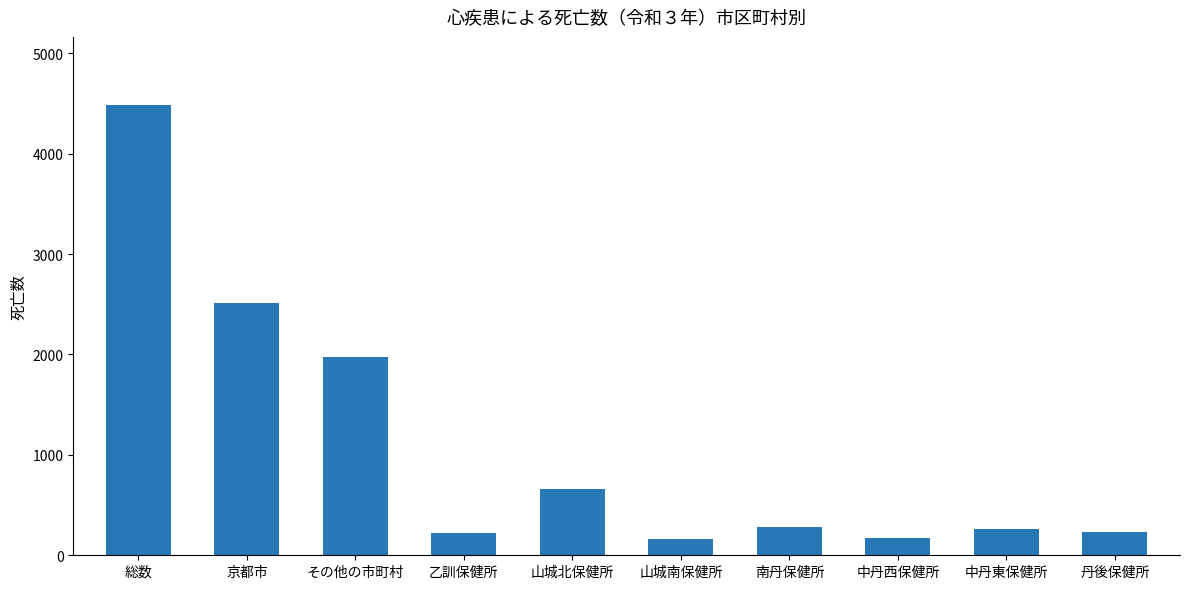

What is the sum of all values?

10955